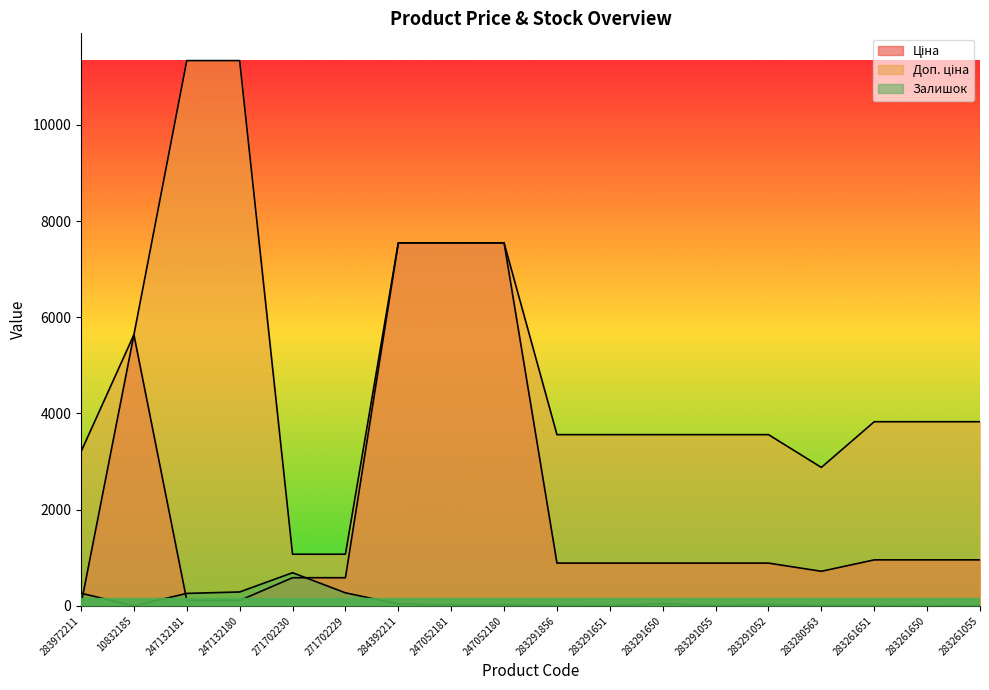

True or false: Залишок and Доп. ціна cross at least once.

False